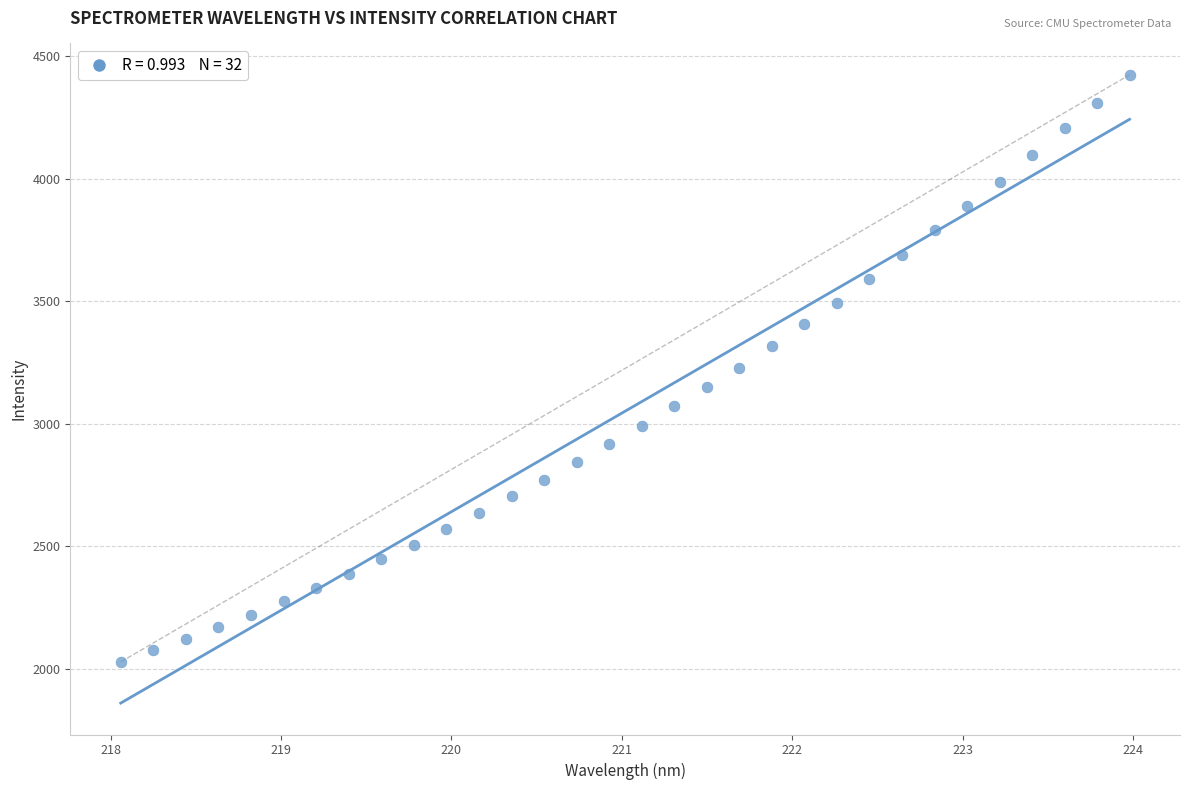

What is the range of X values (max minus min)?

5.9